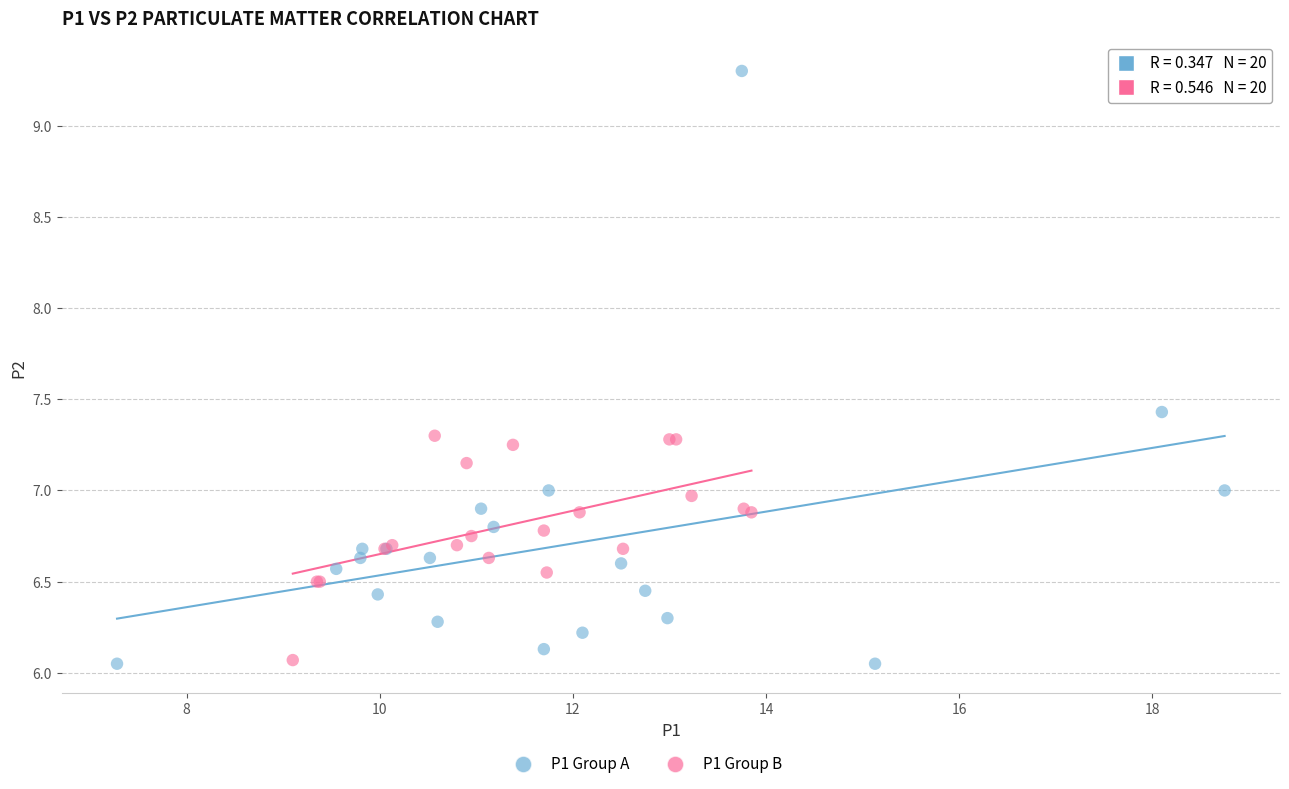

Which series reaches the maximum Y coordinate?

P1 Group A